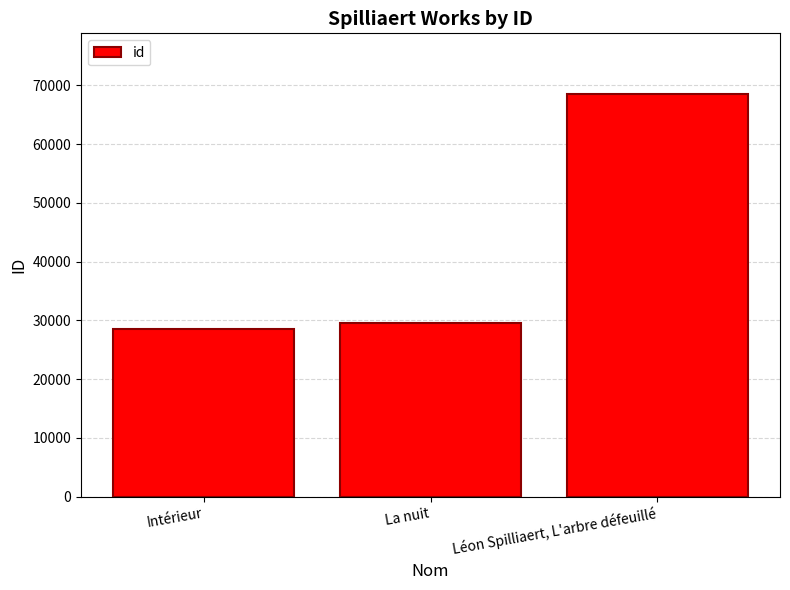

What is the label of the 3rd bar from the left?

Léon Spilliaert, L'arbre défeuillé